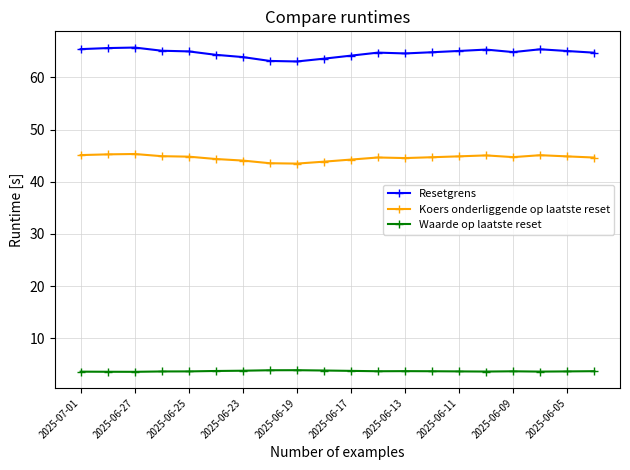

True or false: Resetgrens and Waarde op laatste reset cross at least once.

False